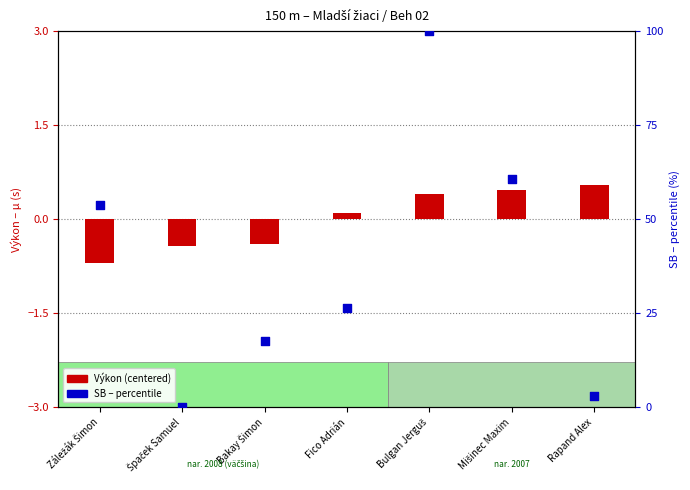

What are all the series names shown in the legend?

Výkon (centered), SB (percentile)